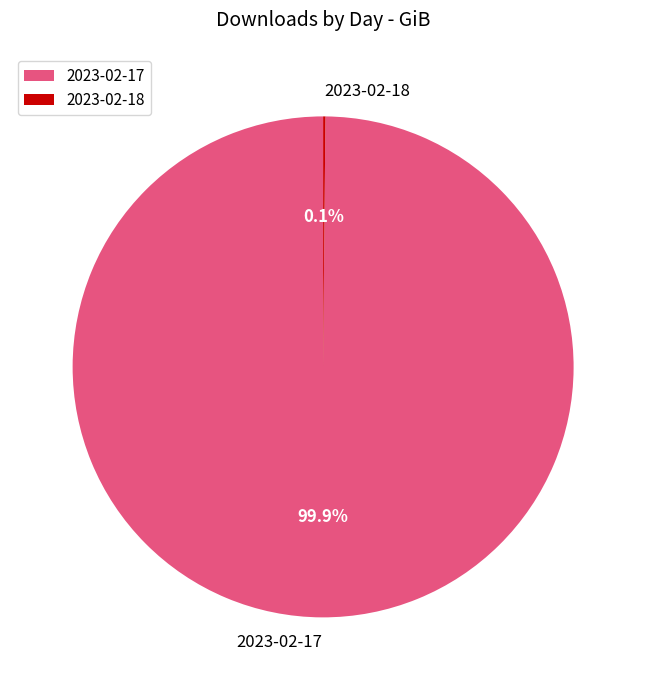

Does 2023-02-17 represent more than half of the total?

Yes